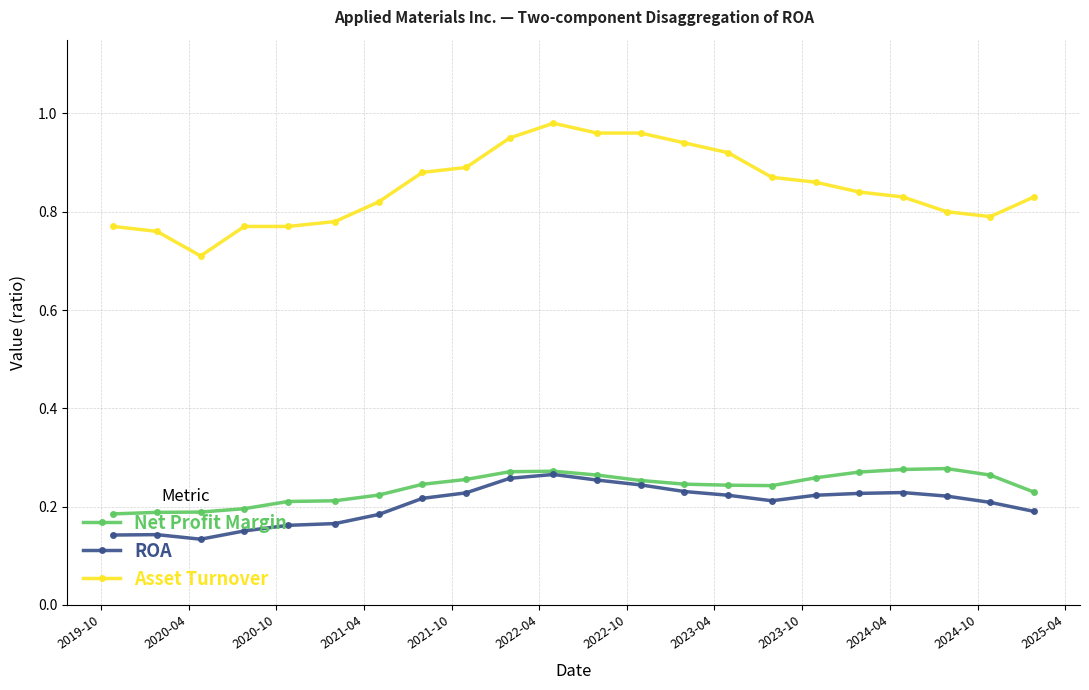

At how many categories does at least one series exceed 0?

22